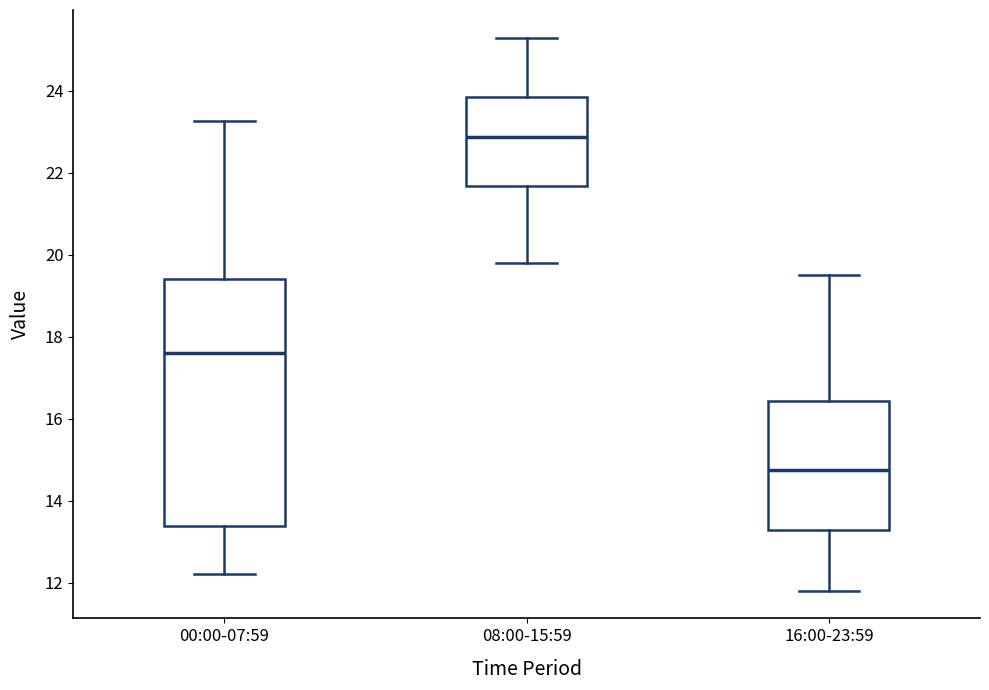

Which box is the tallest, from its lower edge to its upper edge?

00:00-07:59